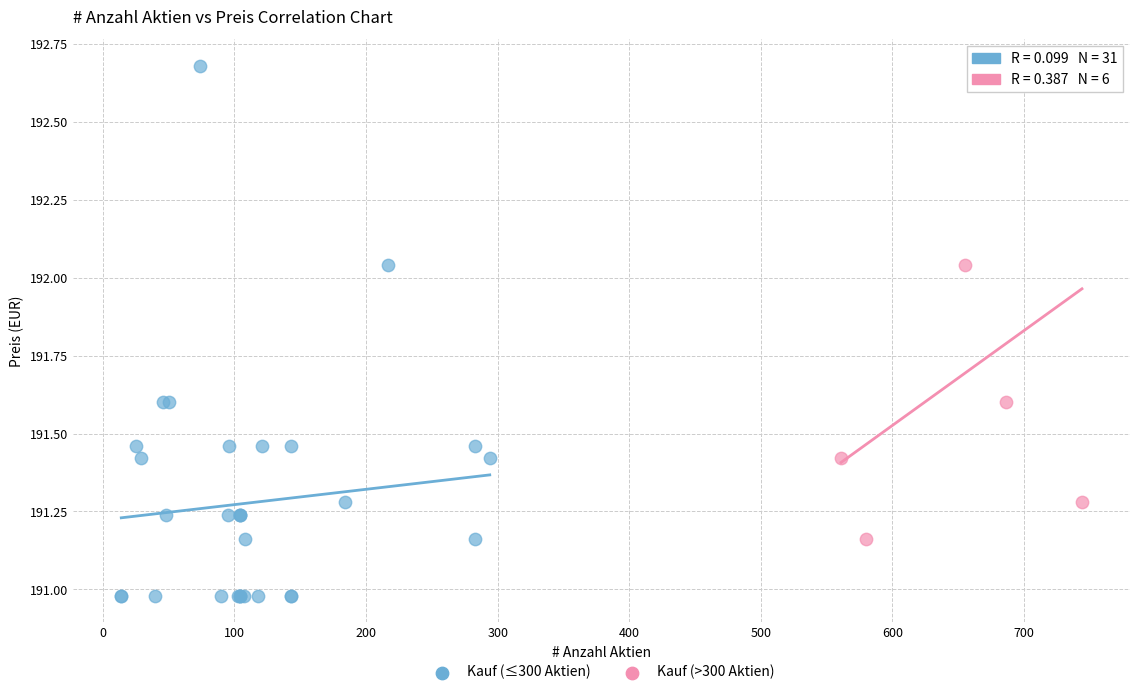

Which series reaches the minimum Y coordinate?

Kauf (≤300 Aktien)